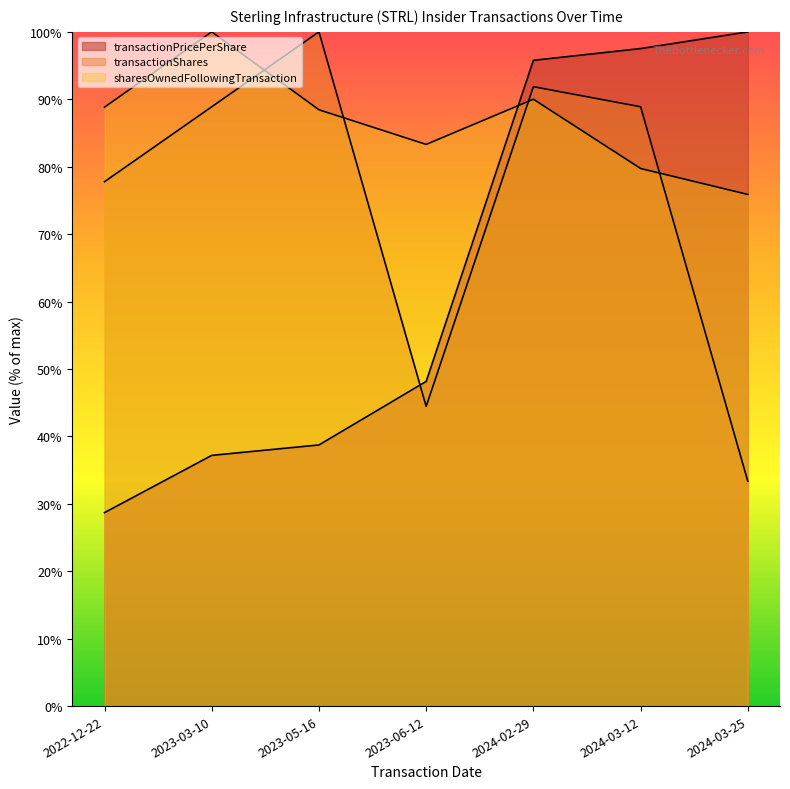

What is the difference between the second highest and second lowest values in the sharesOwnedFollowingTransaction series?

10.3